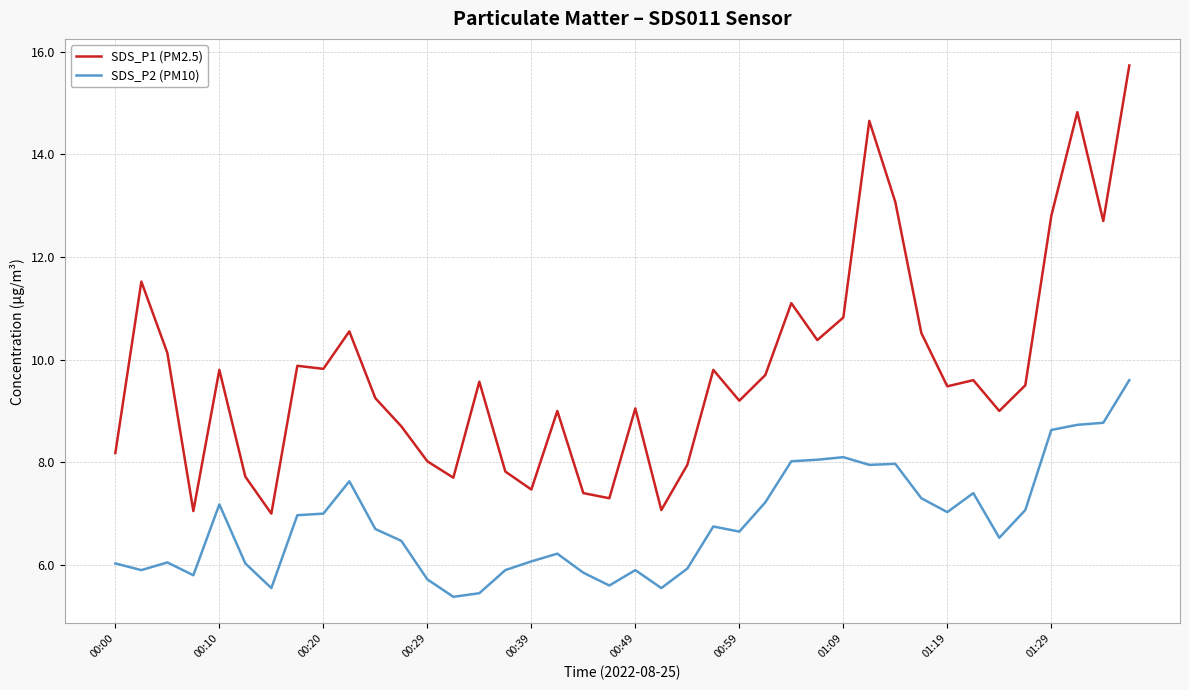

At how many categories does at least one series exceed 5?

40